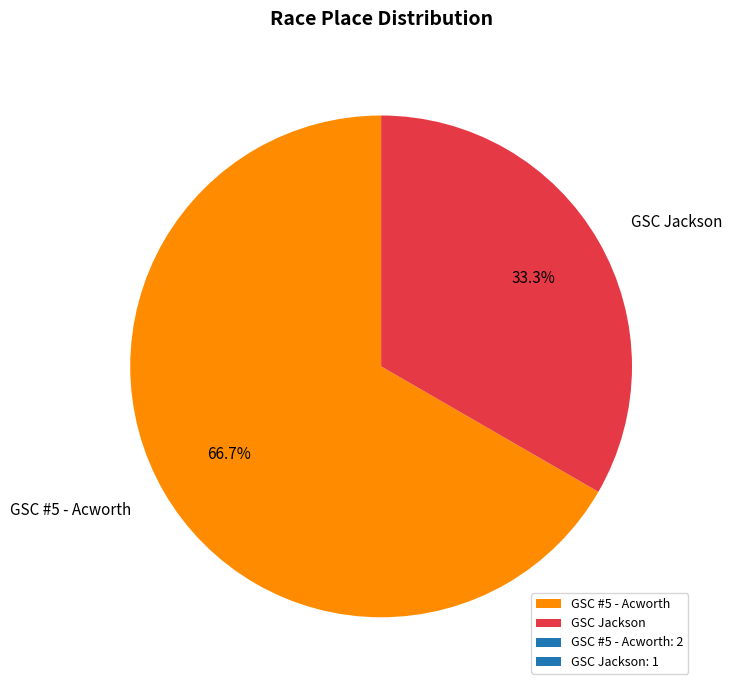

Which has a higher value, GSC #5 - Acworth or GSC Jackson?

GSC #5 - Acworth